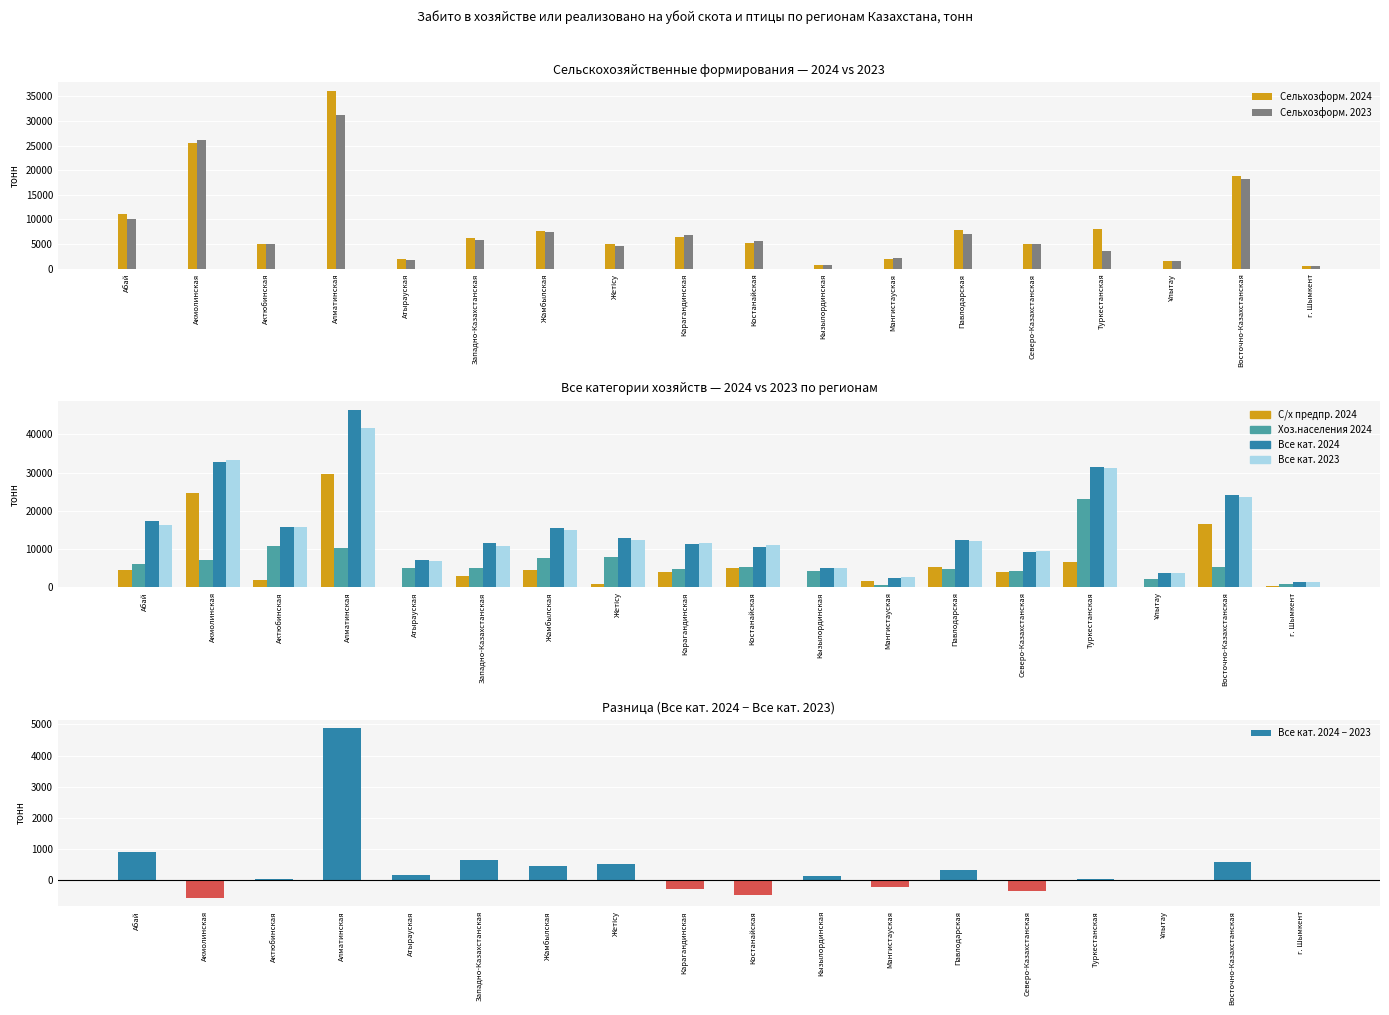

Between Акмолинская and Алматинская, which is larger?

Алматинская